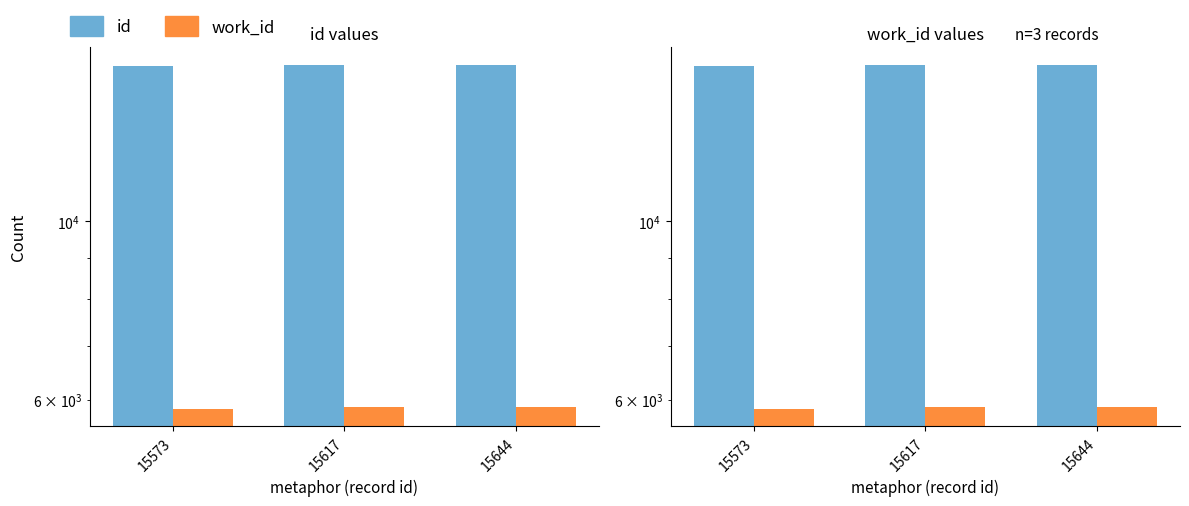

Reading left to right, list all the values displayed in this chart.

id: 15573	15617	15644
work_id: 5844	5877	5877